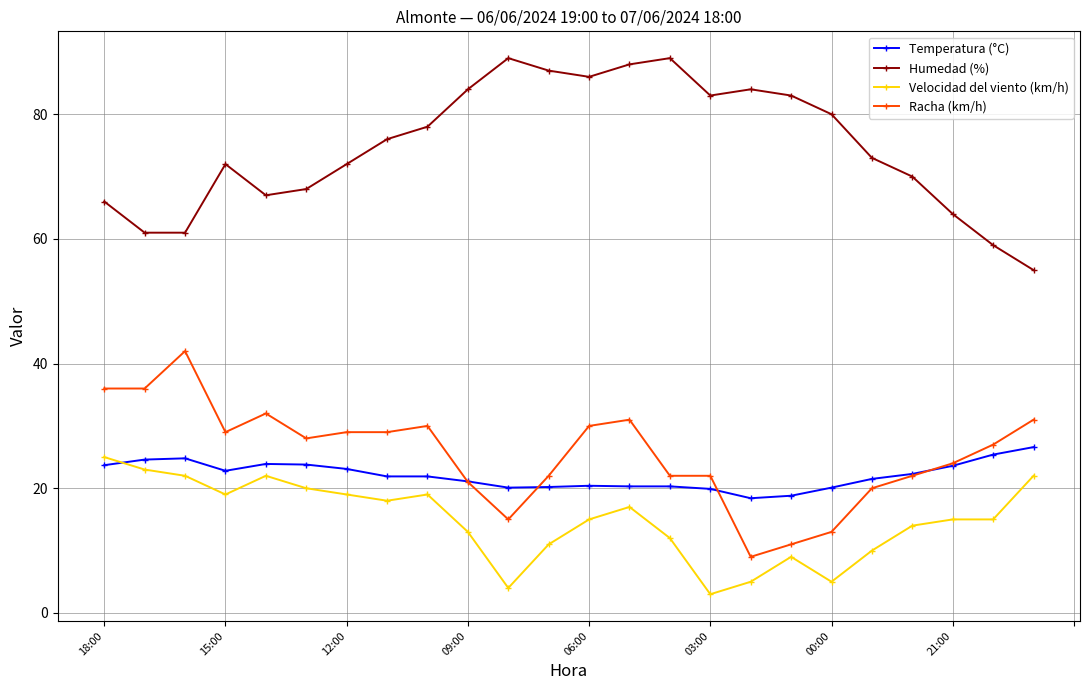

How many times do Velocidad del viento (km/h) and Temperatura (°C) cross each other?

1